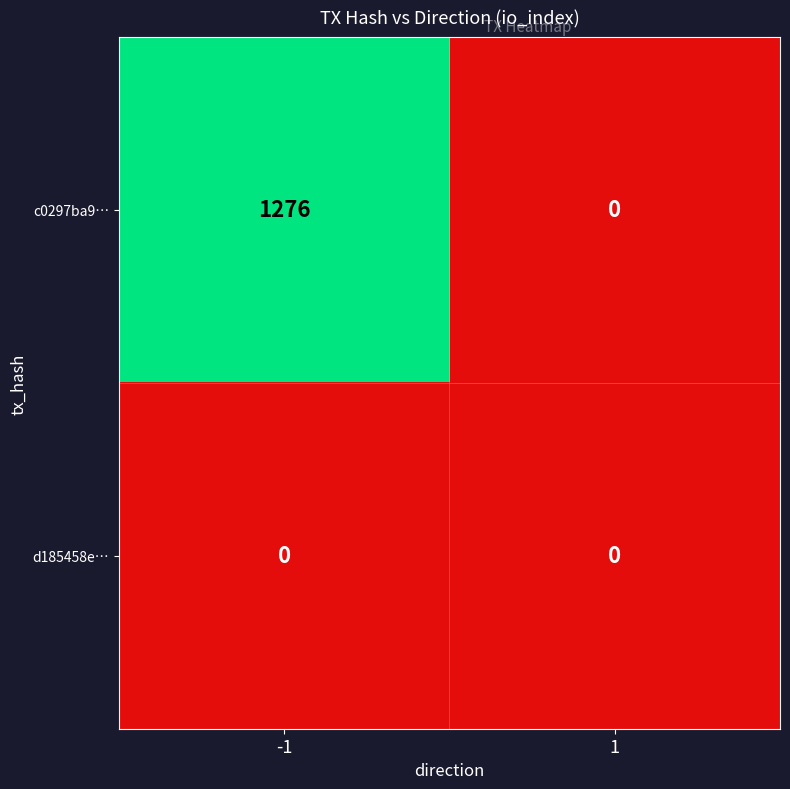

At which category is the sum across all series the highest?

-1